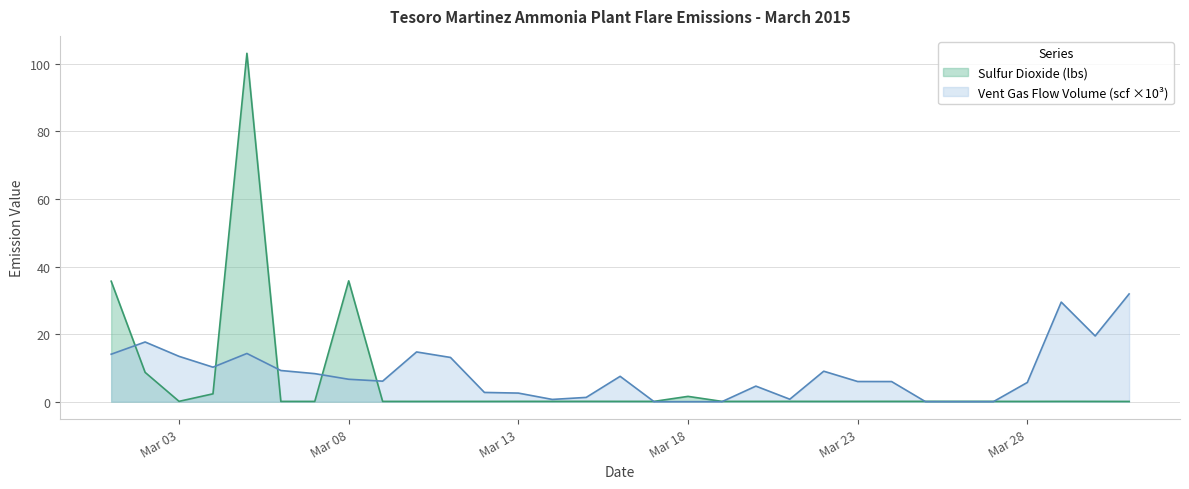

Read the Vent Gas Flow Volume (scf) value at 3/24/2015.

6.0